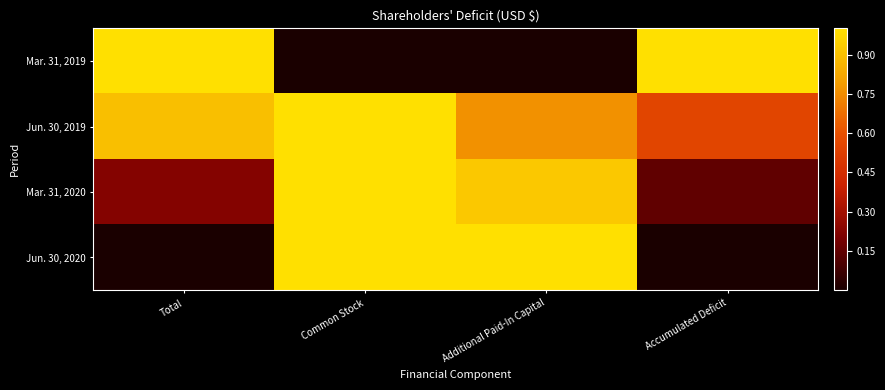

Rank the series by their maximum value, from lowest to highest.

Mar. 31, 2019, Jun. 30, 2019, Mar. 31, 2020, Jun. 30, 2020